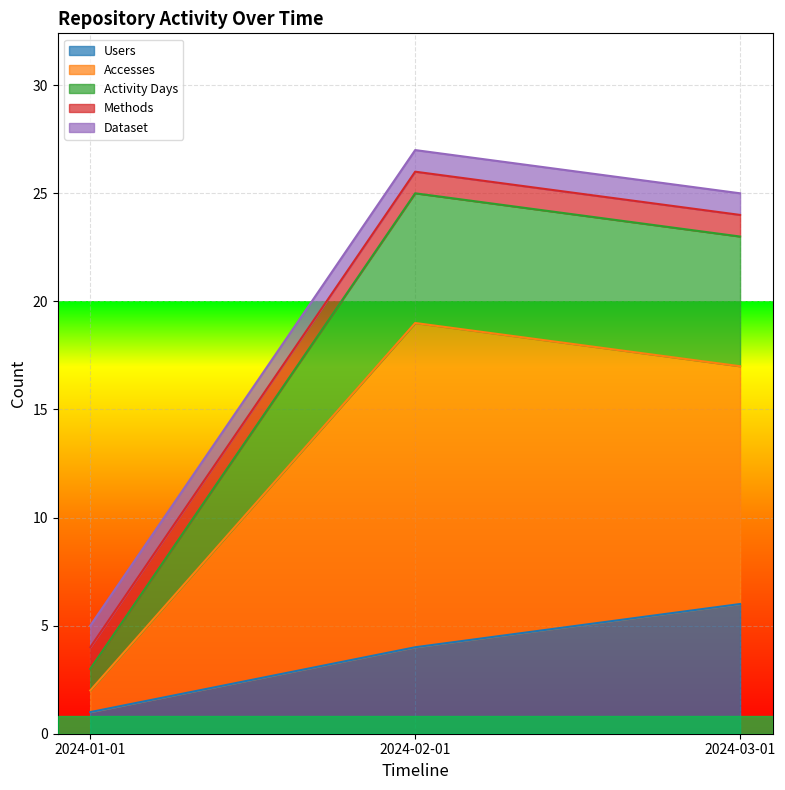

What position from the right is 2024-01-01?

3